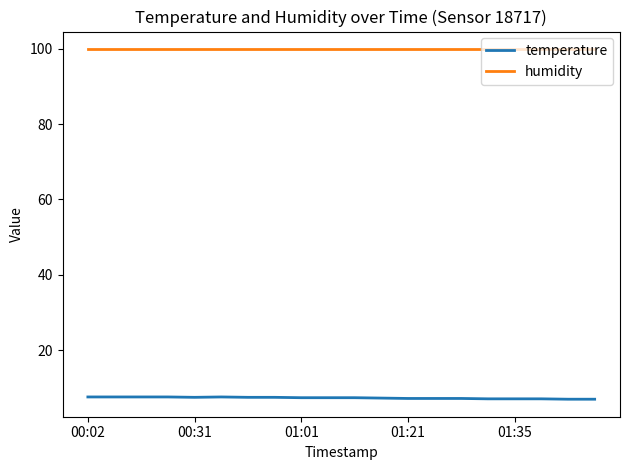

True or false: humidity and temperature intersect in this chart.

False